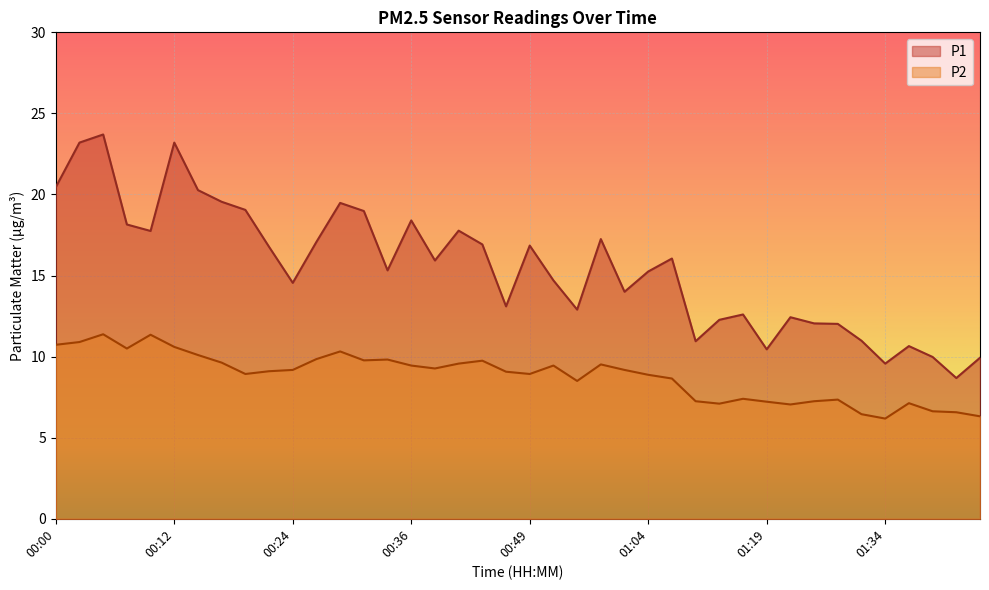

List the series in order of their peak value, lowest first.

P2, P1